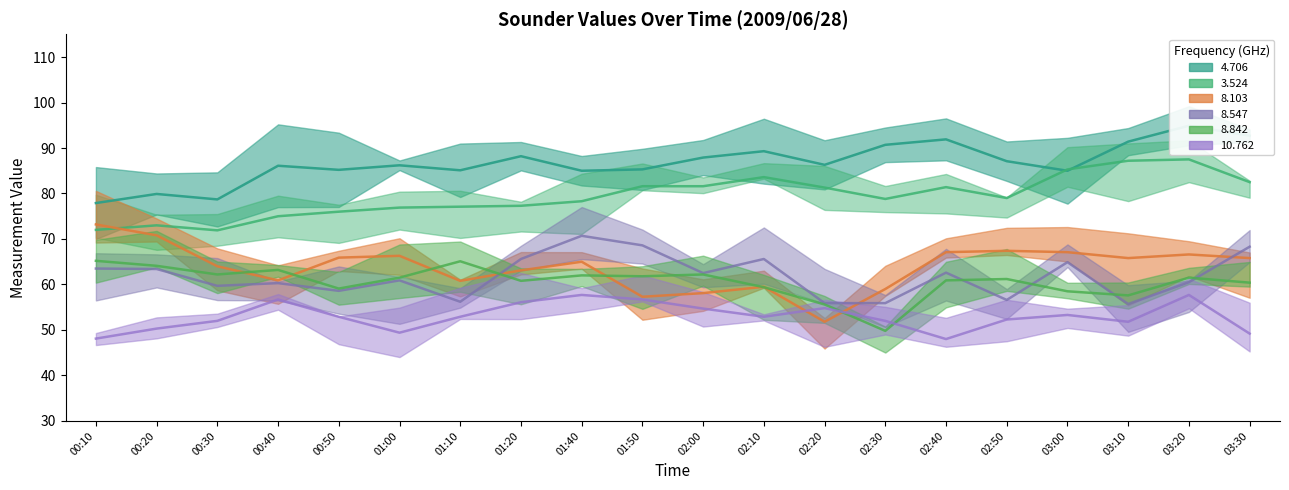

What is the value of the 8.103 point at the 8th from the left?

63.1